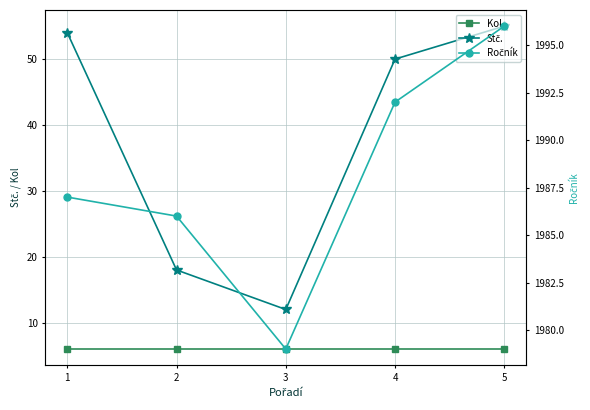

What is the approximate value of Ročník at 5, to the nearest 10?

2000